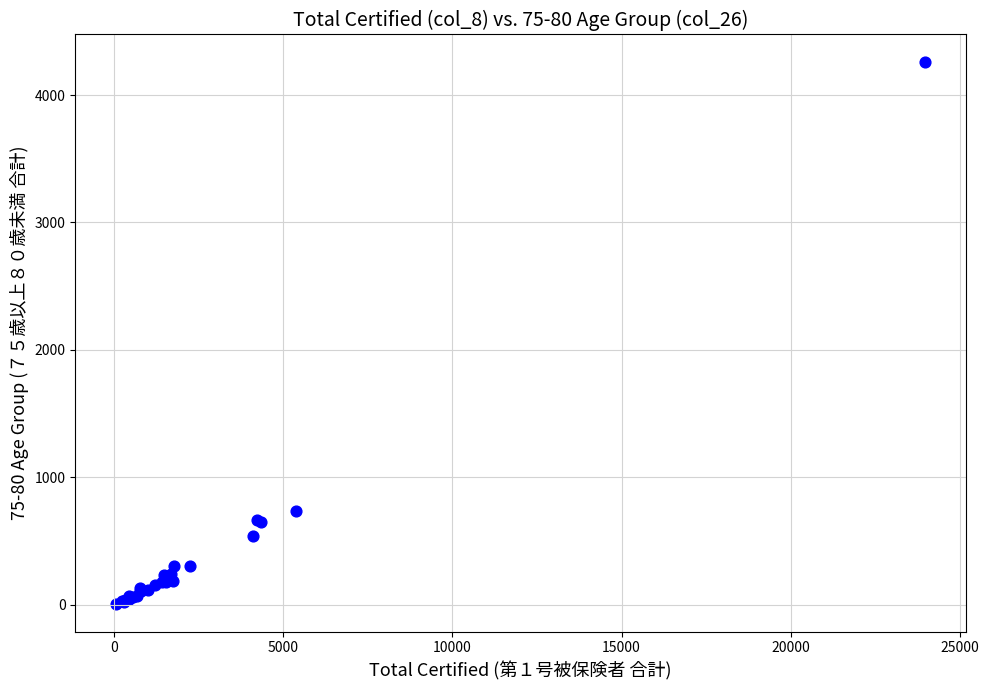

What Y value in the scatter plot is closest to 2133?

736